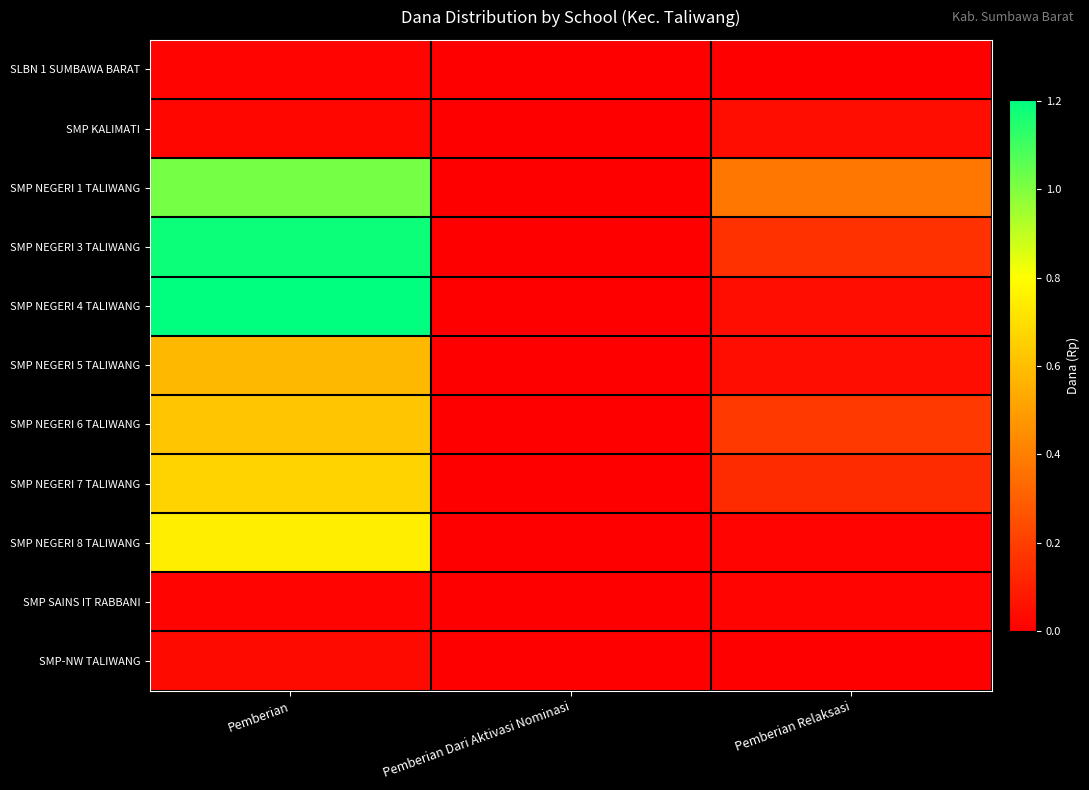

Reading left to right, what are all the values shown in this chart?

SLBN 1 SUMBAWA BARAT: Pemberian=1875000	Pemberian Dari Aktivasi Nominasi=0	Pemberian Relaksasi=0
SMP KALIMATI: Pemberian=2250000	Pemberian Dari Aktivasi Nominasi=0	Pemberian Relaksasi=4500000
SMP NEGERI 1 TALIWANG: Pemberian=101625000	Pemberian Dari Aktivasi Nominasi=0	Pemberian Relaksasi=37500000
SMP NEGERI 3 TALIWANG: Pemberian=118125000	Pemberian Dari Aktivasi Nominasi=0	Pemberian Relaksasi=15750000
SMP NEGERI 4 TALIWANG: Pemberian=120375000	Pemberian Dari Aktivasi Nominasi=0	Pemberian Relaksasi=4500000
SMP NEGERI 5 TALIWANG: Pemberian=58125000	Pemberian Dari Aktivasi Nominasi=0	Pemberian Relaksasi=4500000
SMP NEGERI 6 TALIWANG: Pemberian=62250000	Pemberian Dari Aktivasi Nominasi=0	Pemberian Relaksasi=18000000
SMP NEGERI 7 TALIWANG: Pemberian=66750000	Pemberian Dari Aktivasi Nominasi=0	Pemberian Relaksasi=13875000
SMP NEGERI 8 TALIWANG: Pemberian=75000000	Pemberian Dari Aktivasi Nominasi=0	Pemberian Relaksasi=1875000
SMP SAINS IT RABBANI: Pemberian=1500000	Pemberian Dari Aktivasi Nominasi=0	Pemberian Relaksasi=1500000
SMP-NW TALIWANG: Pemberian=3375000	Pemberian Dari Aktivasi Nominasi=0	Pemberian Relaksasi=0